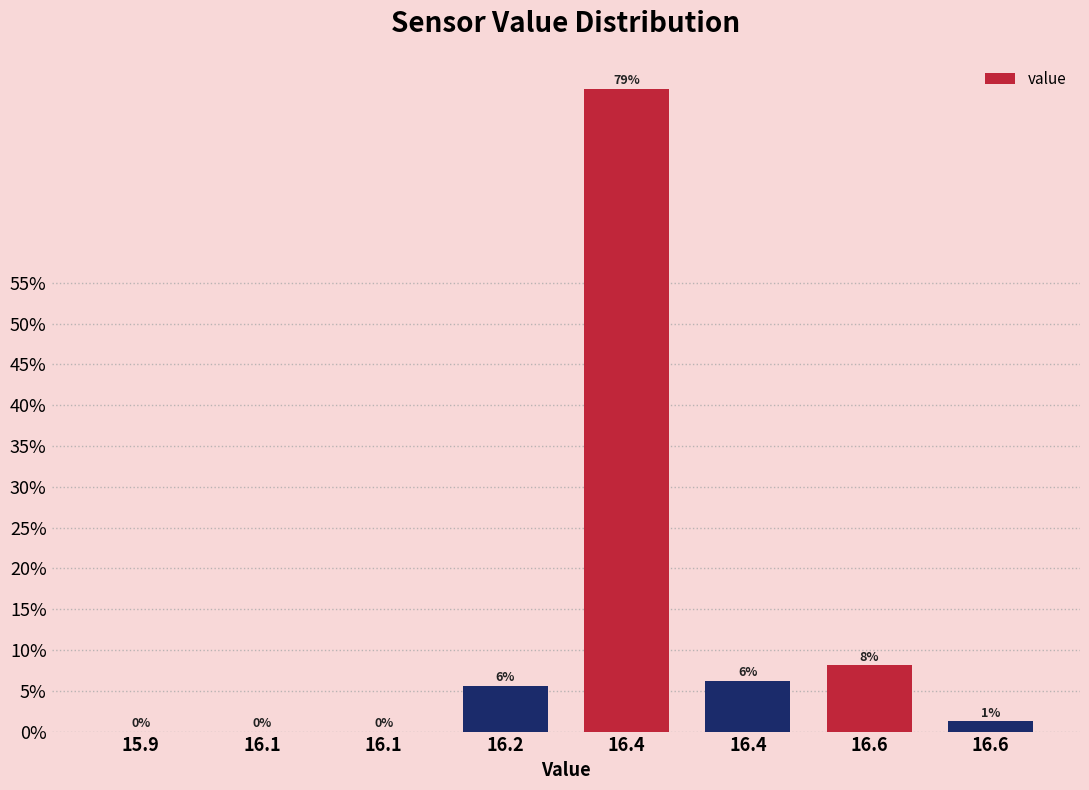

How many values are above zero?

5